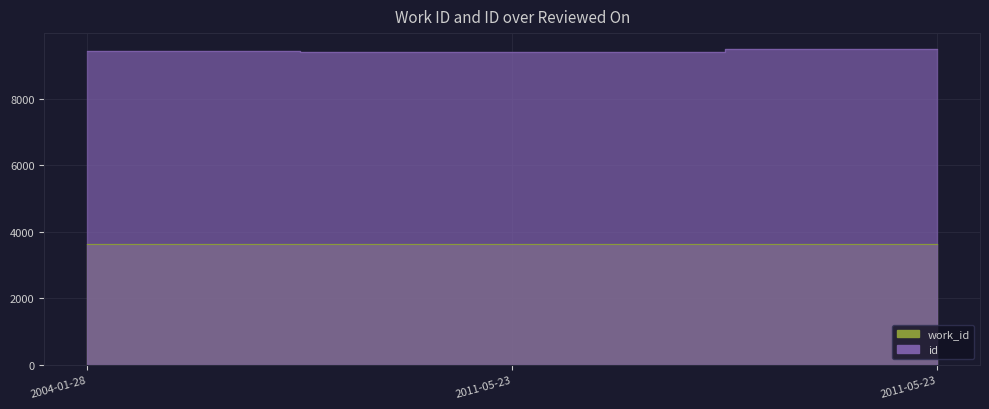

Which category has the lowest value across all series?

2011-05-23